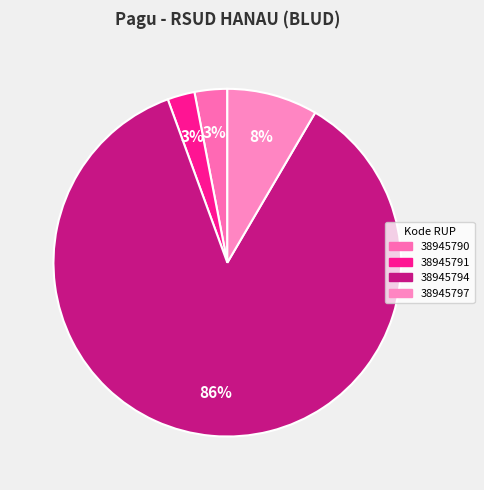

What percentage is the 38945791 slice, to the nearest percent?

3%